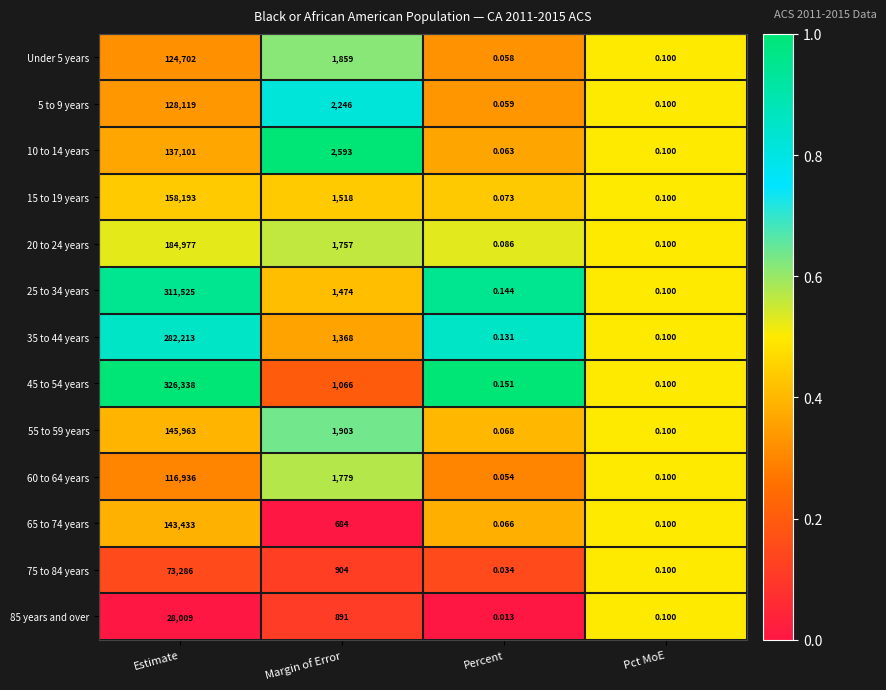

How many values in the 20 to 24 years series are below 1757?

2